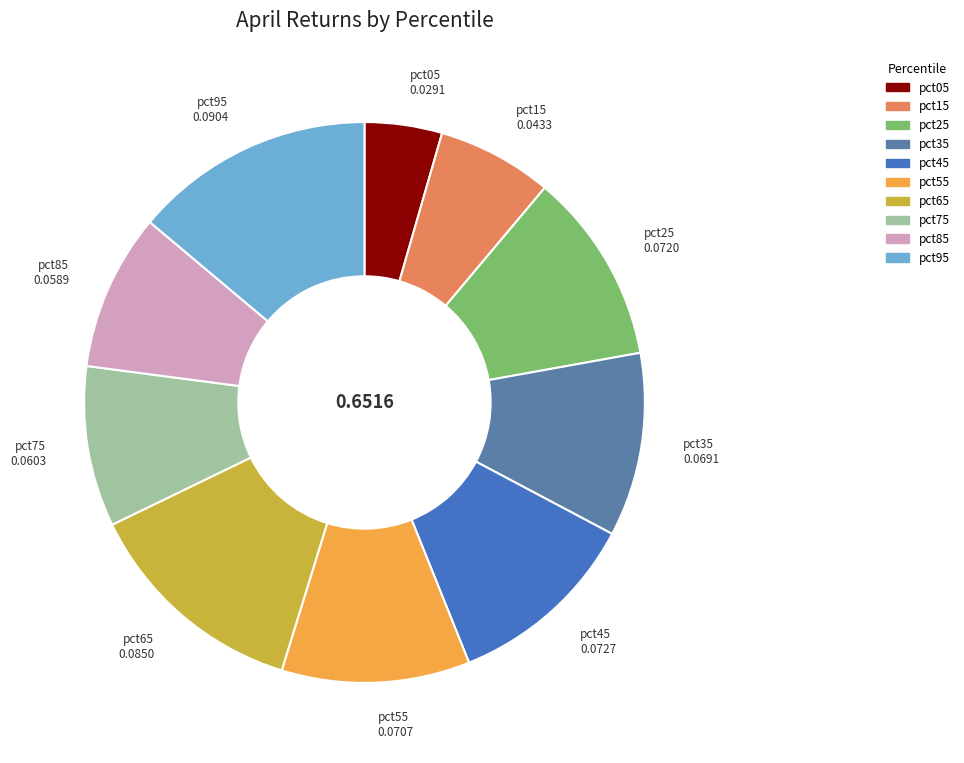

Which category has the biggest portion of the pie?

pct95